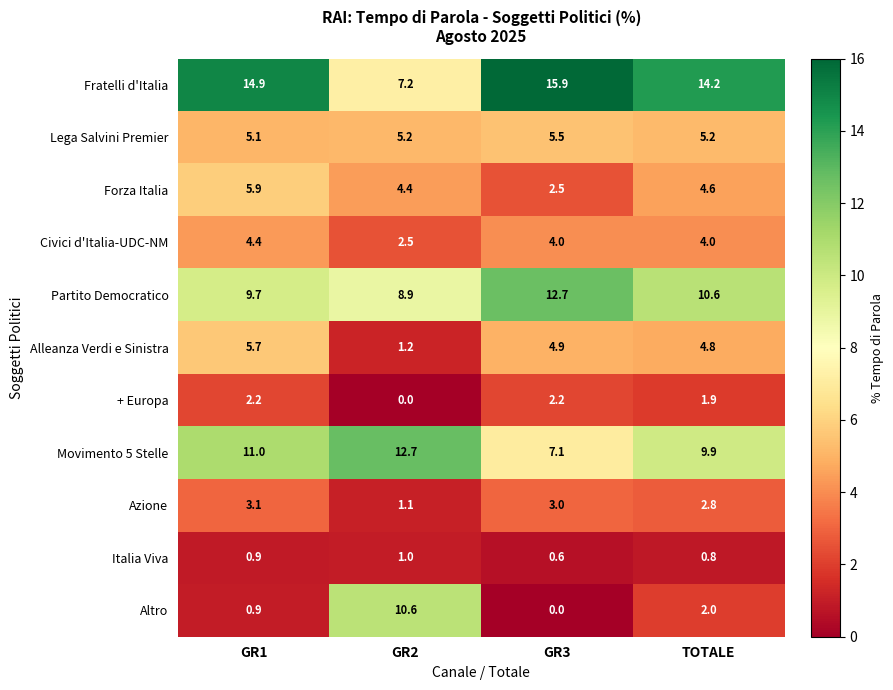

Which series changed the most between GR2 and GR3?

Altro